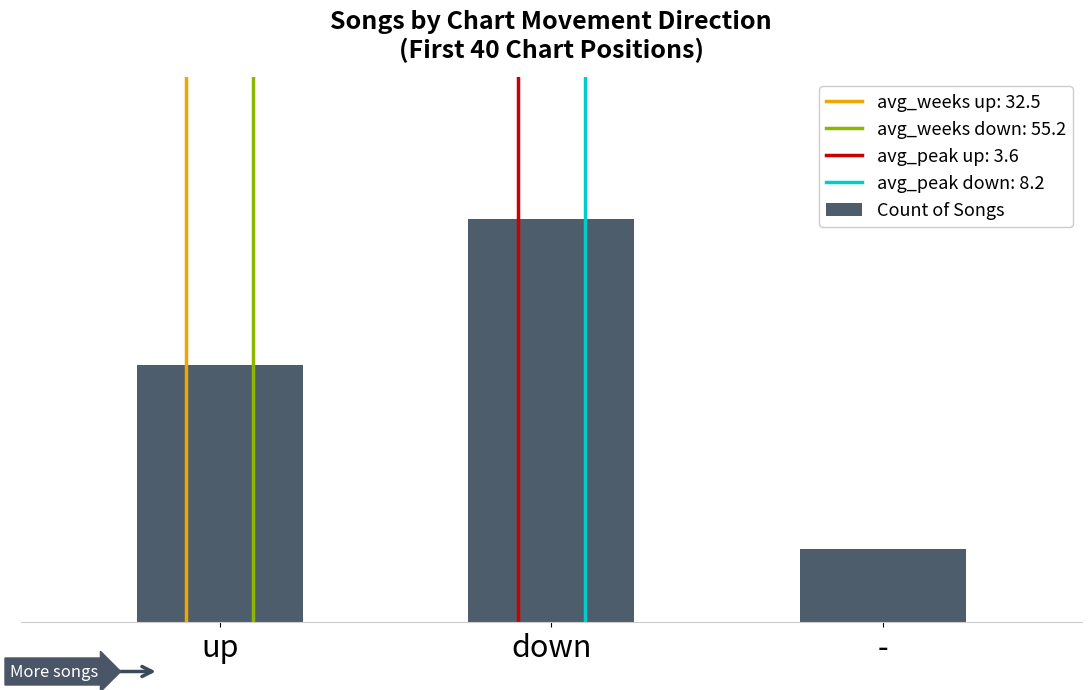

The value at down is 30. True or false?

False